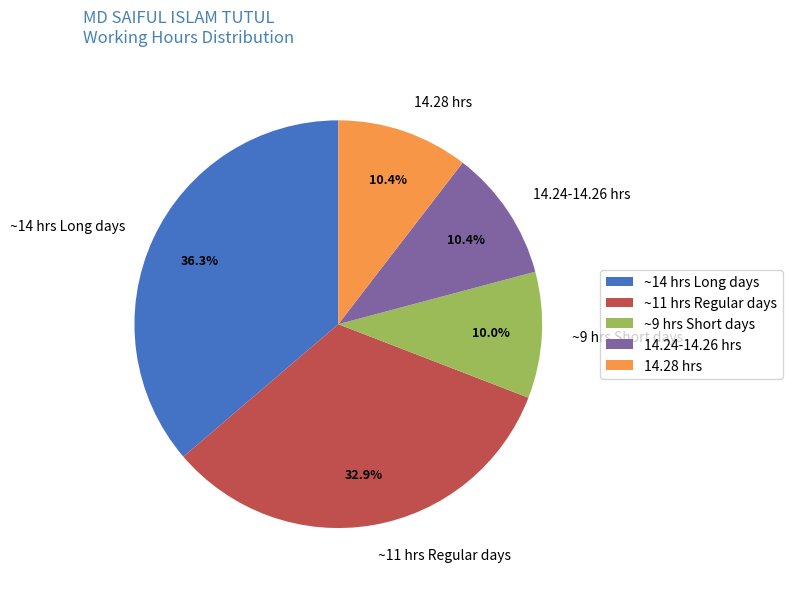

Does 14.24-14.26 hrs represent more than half of the total?

No